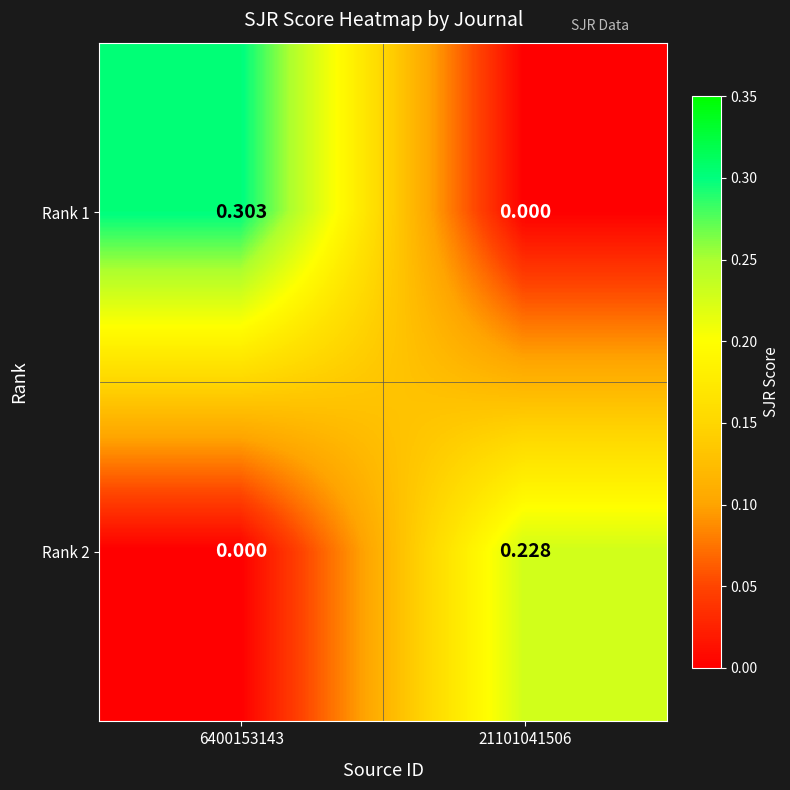

Between 6400153143 and 21101041506, which series saw the biggest shift?

Rank 1